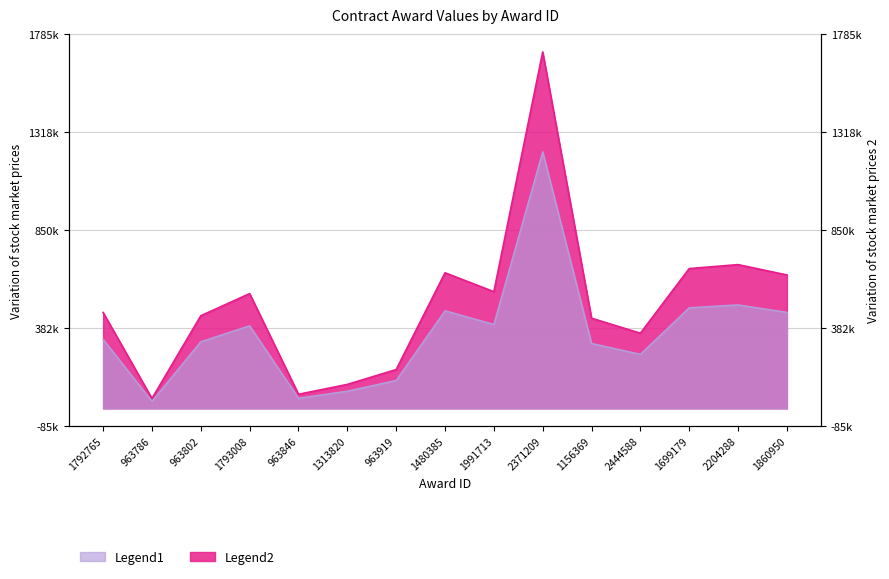

True or false: Legend1 has more than 1 points higher than both neighbors.

True